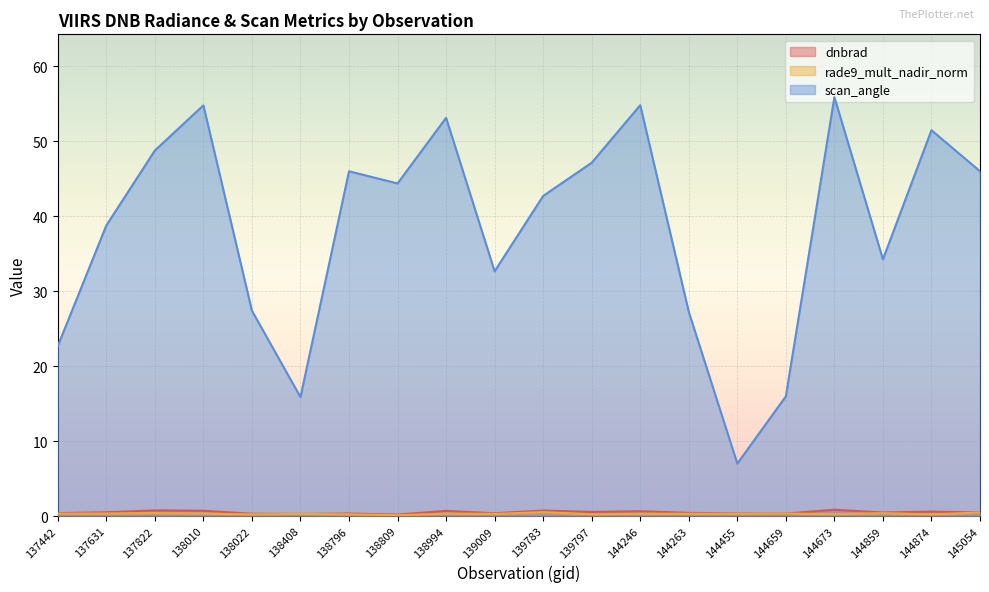

How many lines are shown in the chart?

3